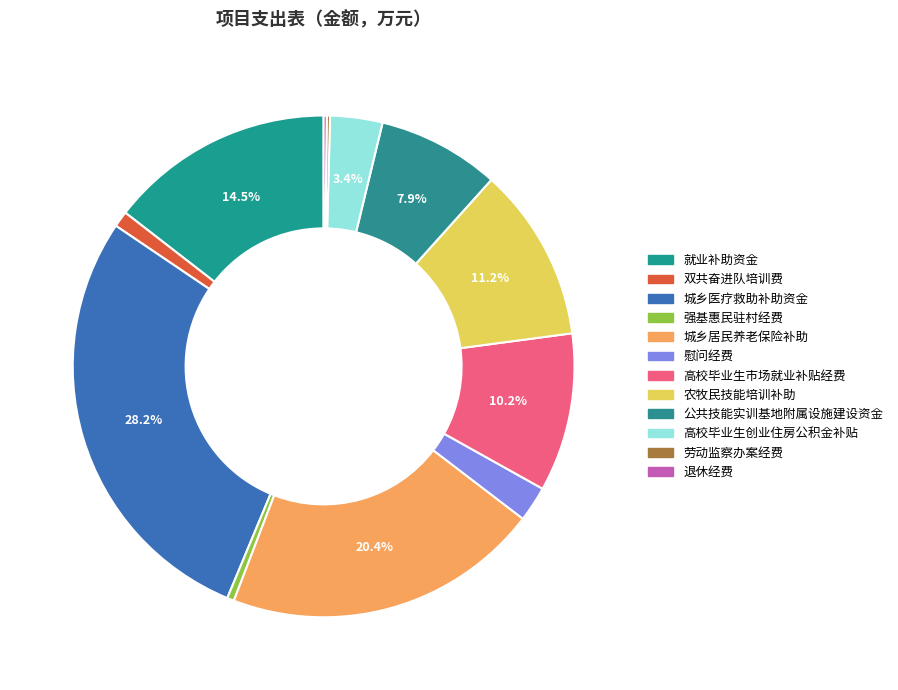

What percentage do 慰问经费 and 退休经费 together represent?

2.5%